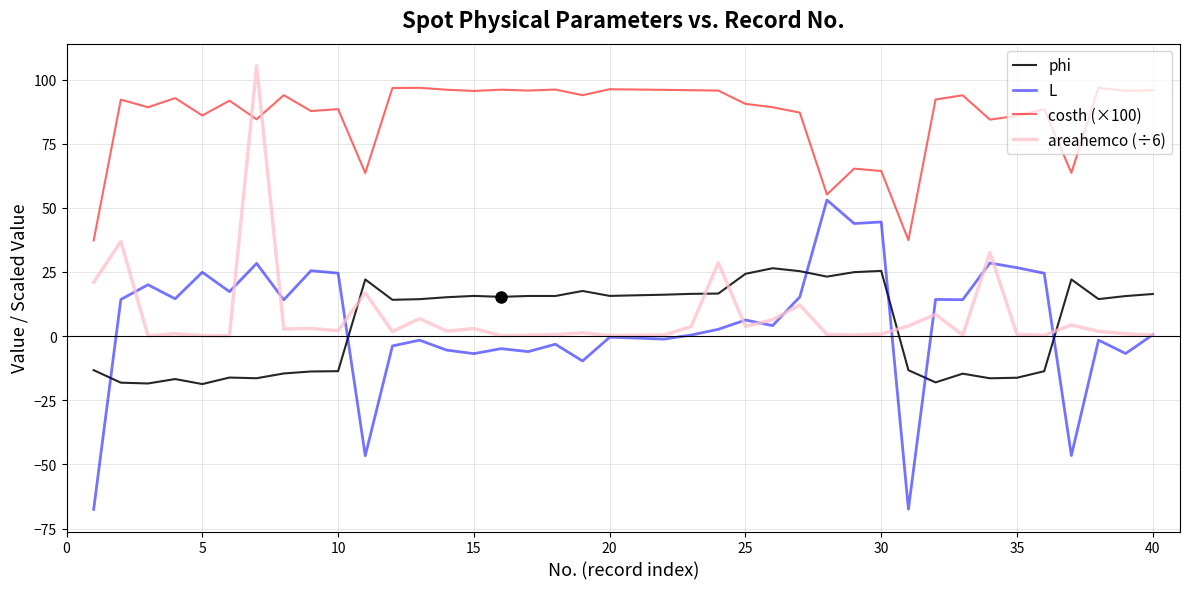

True or false: costh (×100) and phi intersect in this chart.

False